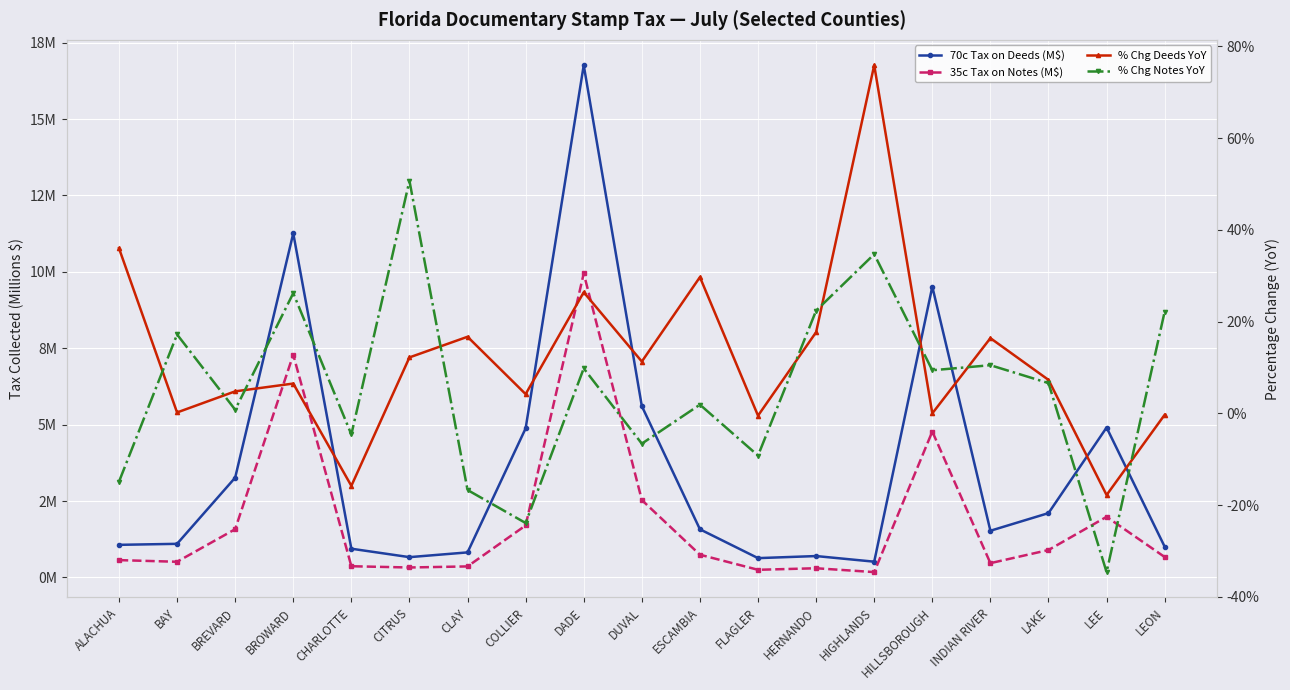

How many data points does each series have?

19